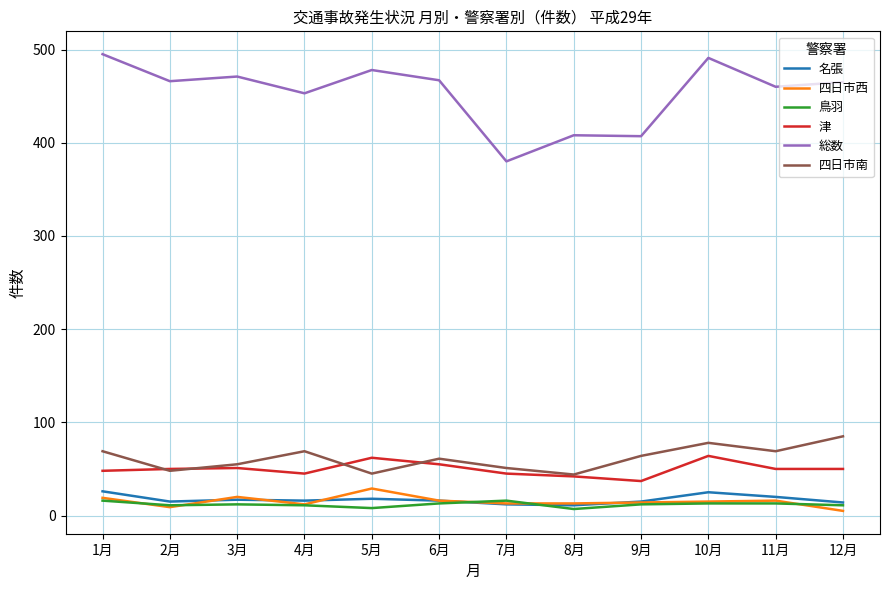

Which series changed the most between 1月 and 12月?

総数